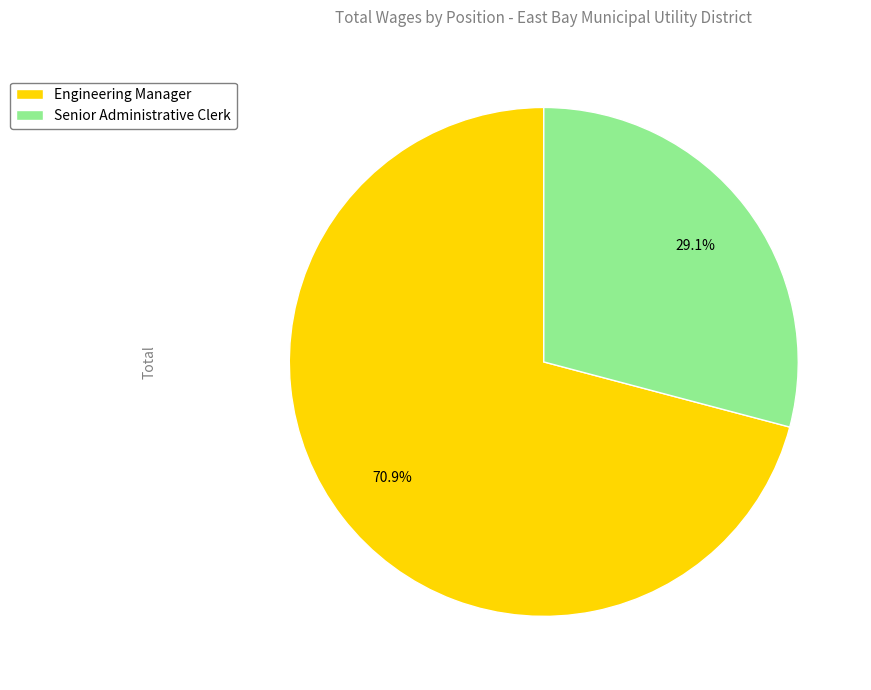

What is the ratio of the value at Senior Administrative Clerk to the value at Engineering Manager?

0.4